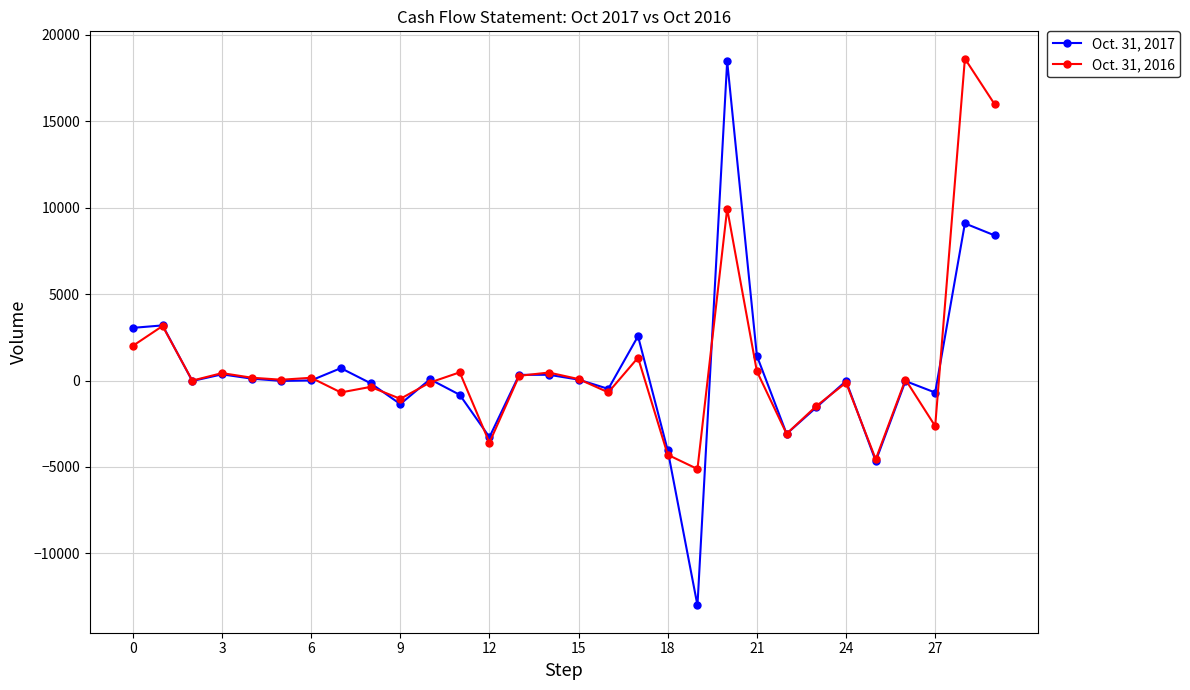

How many categories are shown in the chart?

30